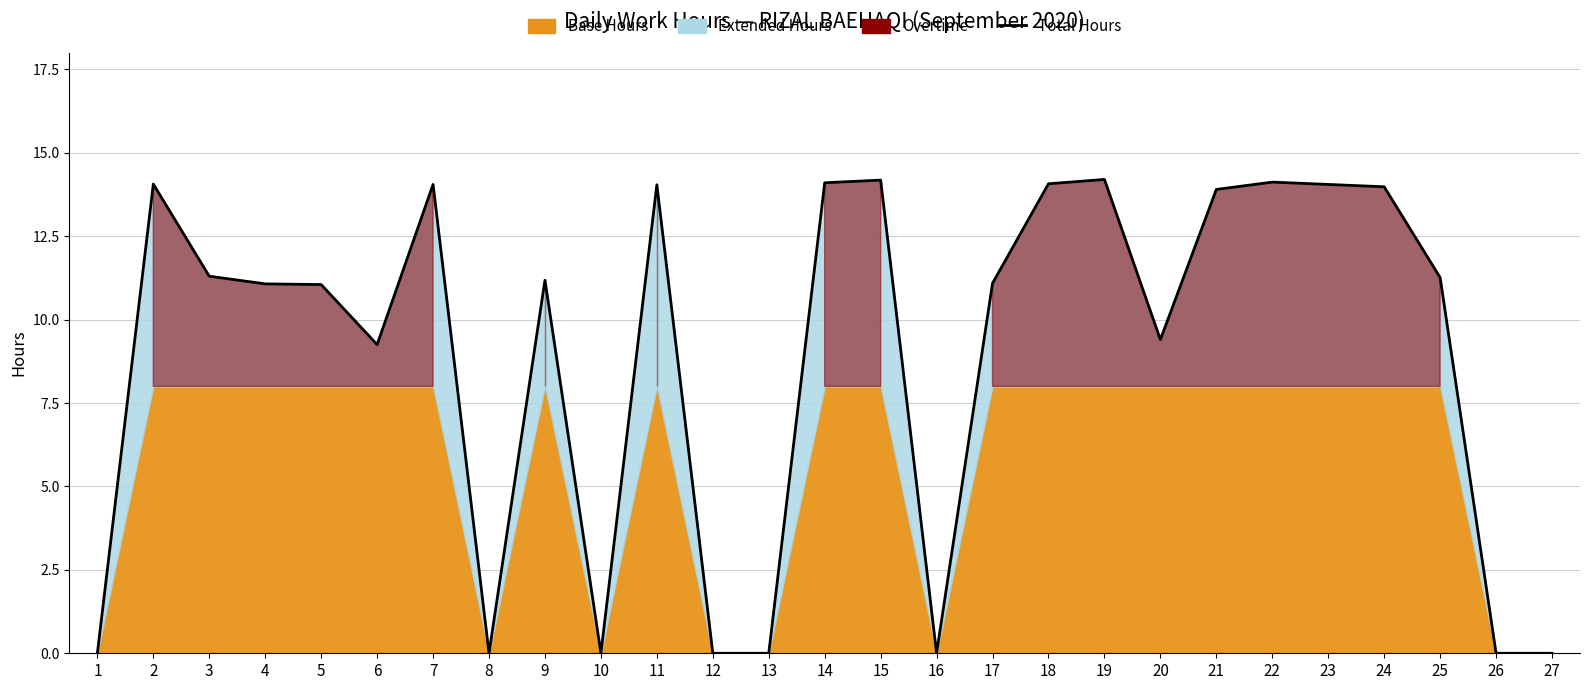

Does the chart display data point markers on the line(s)?

No